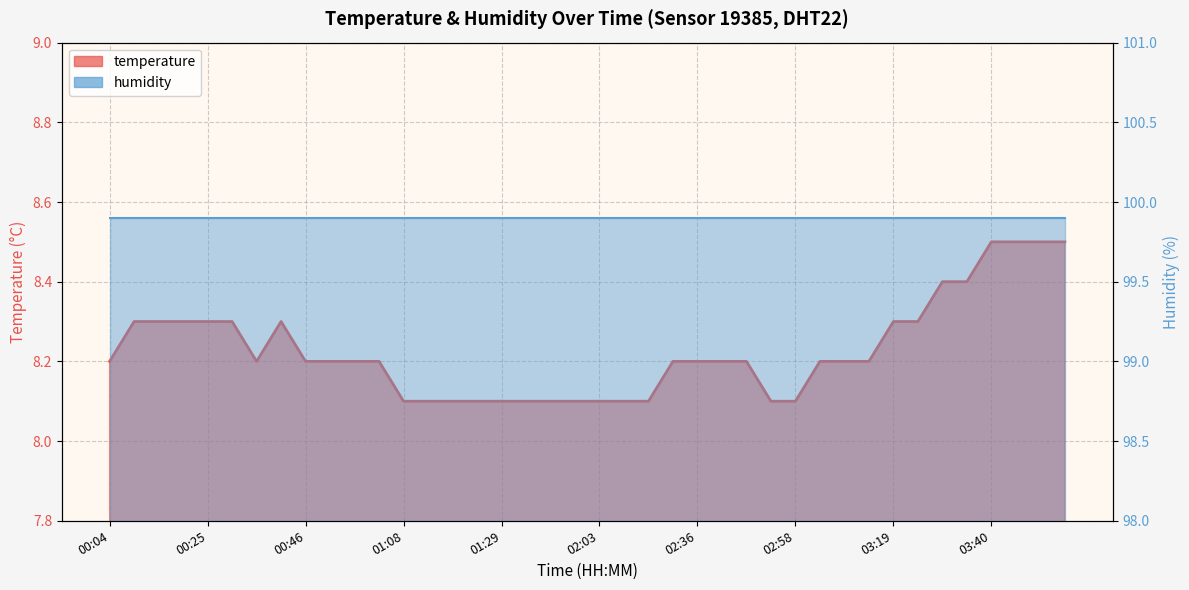

What is the minimum value shown in the chart?

8.1